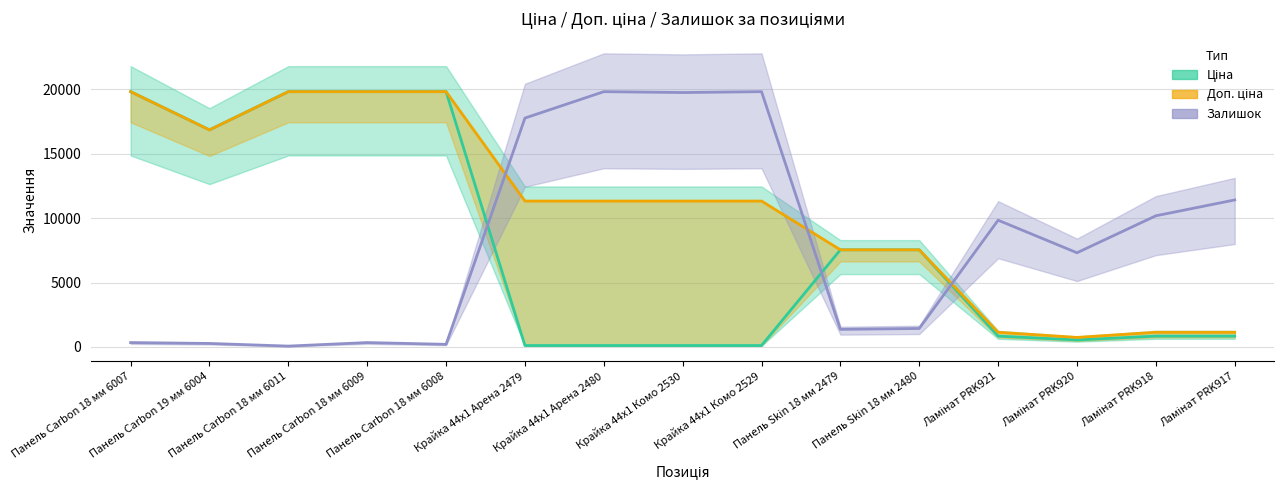

Which series has the largest total across all categories?

Доп. ціна